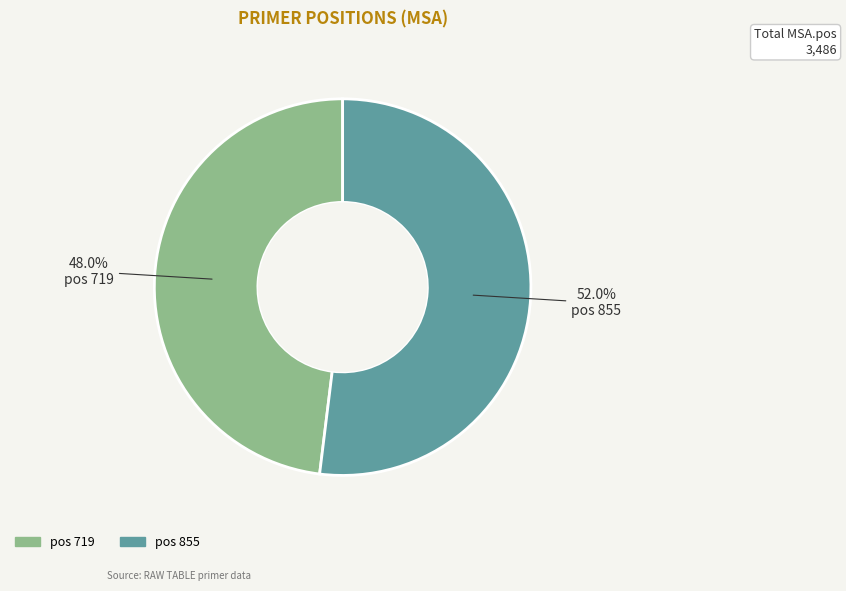

Does any single category account for the majority?

Yes